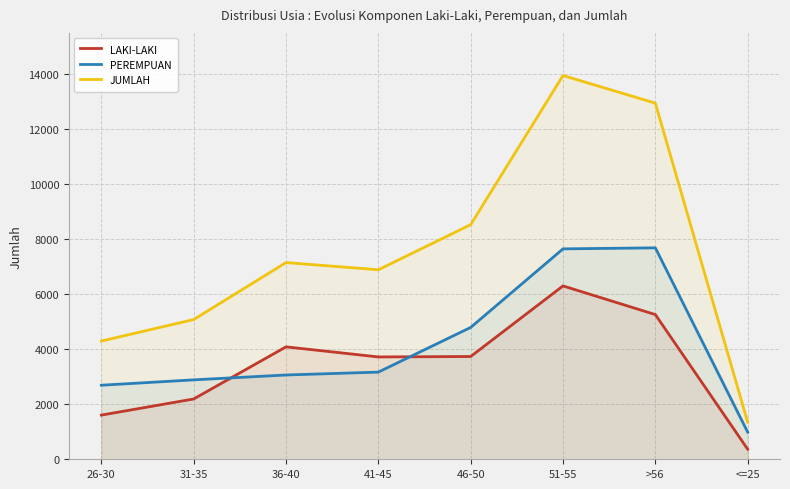

Rank the categories by PEREMPUAN value from lowest to highest.

<=25, 26-30, 31-35, 36-40, 41-45, 46-50, 51-55, >56